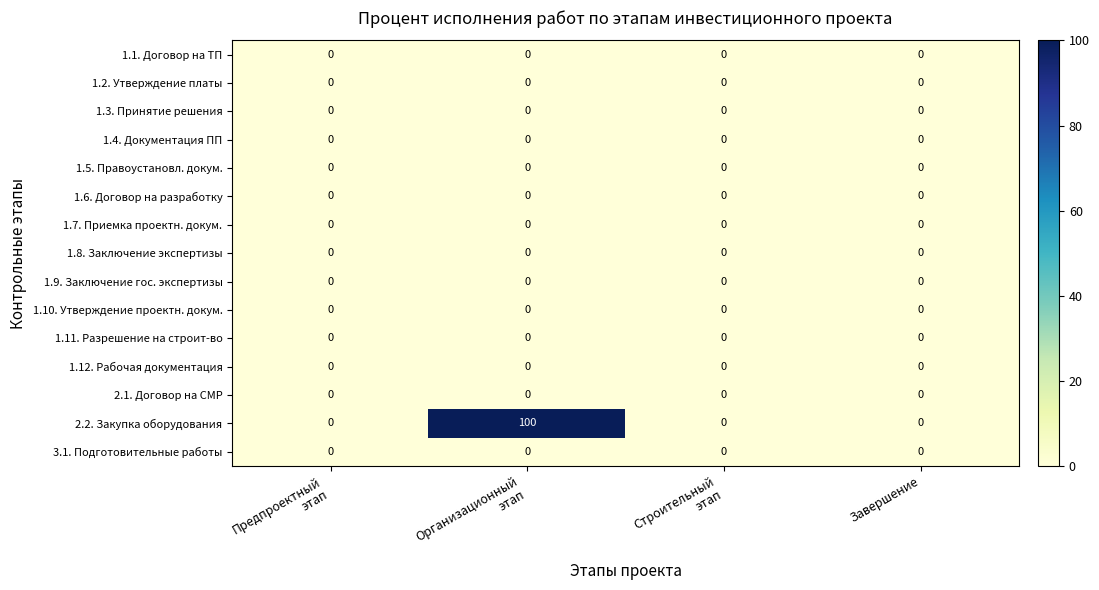

Which series has the widest spread of values?

2.2. Закупка оборудования